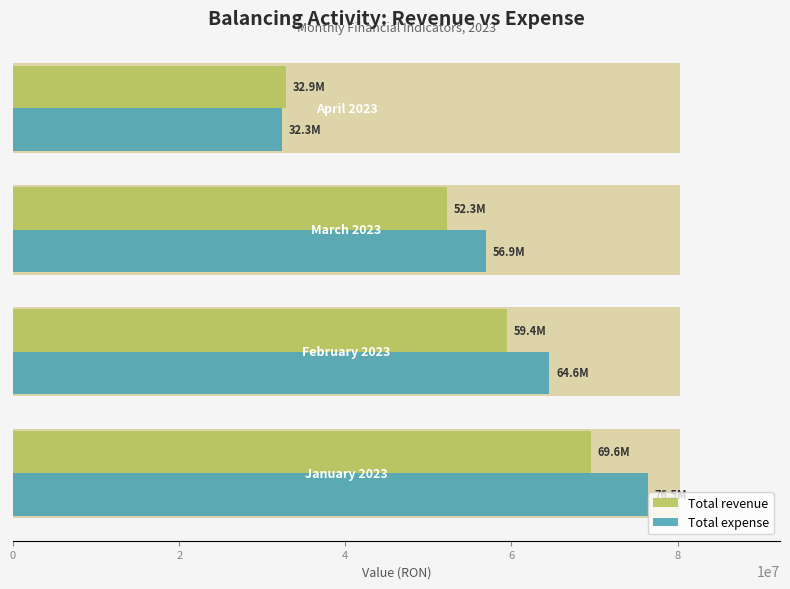

Rank the series at 4 from highest to lowest value.

Total expense, Total revenue